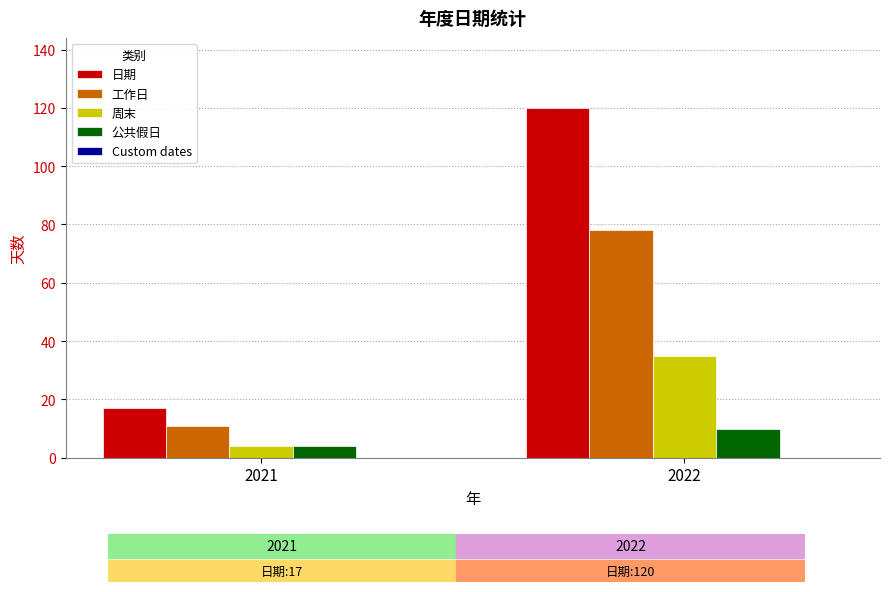

At which label is 日期 closest to 68?

2021